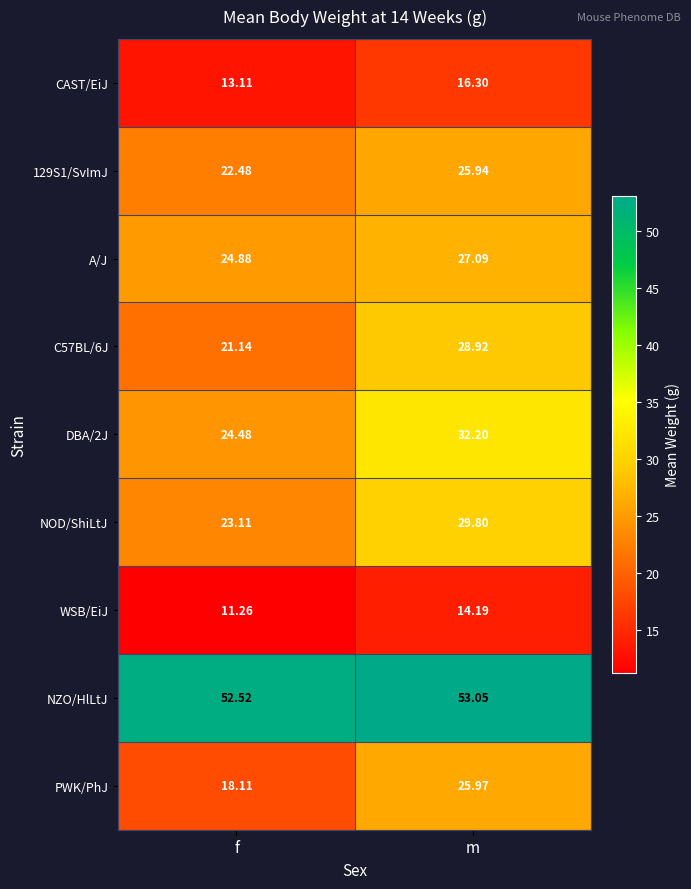

List the labels in order of PWK/PhJ value, largest first.

m, f